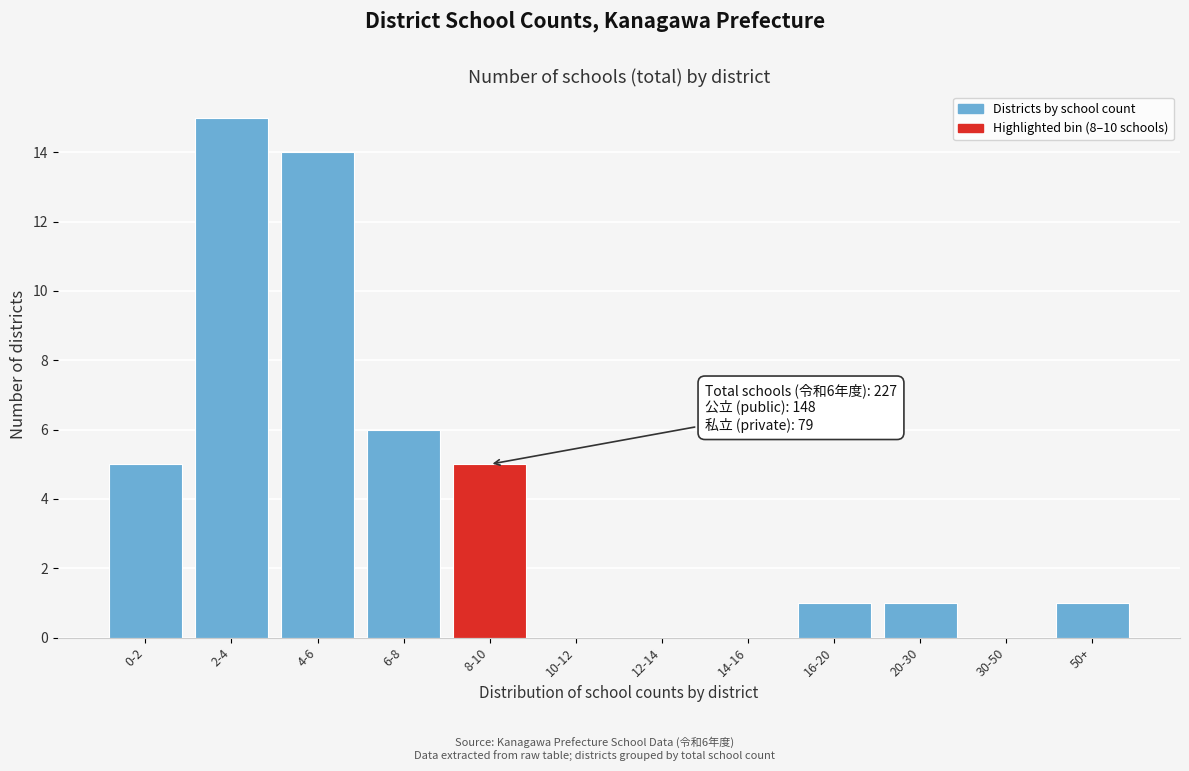

Reading right to left, extract all data points from this chart.

50+=1	30-50=0	20-30=1	16-20=1	14-16=0	12-14=0	10-12=0	8-10=5	6-8=6	4-6=14	2-4=15	0-2=5